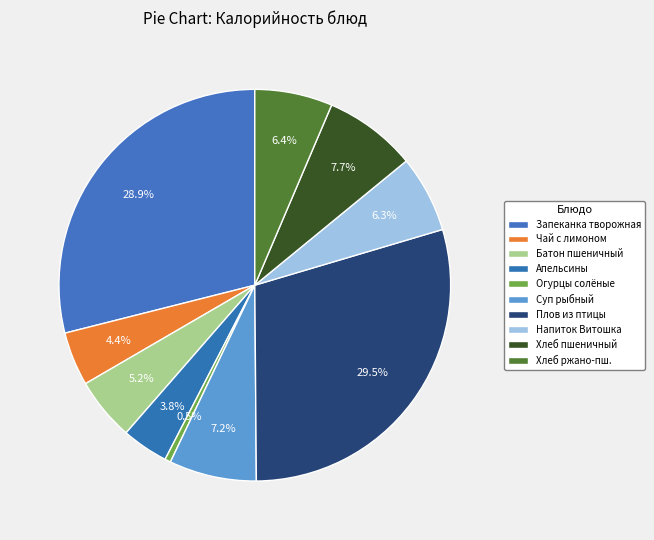

How many segments does this pie chart have?

10